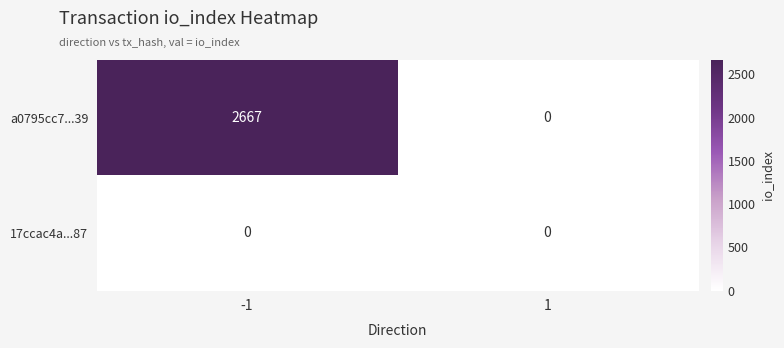

Which series has the widest spread of values?

a0795cc7...39